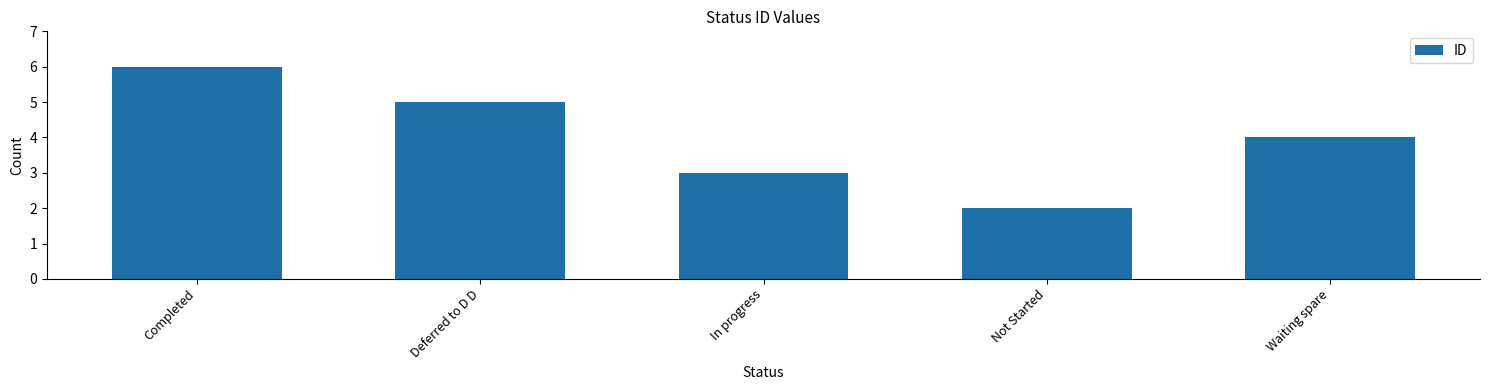

Which has a higher value, Waiting spare or Not Started?

Waiting spare